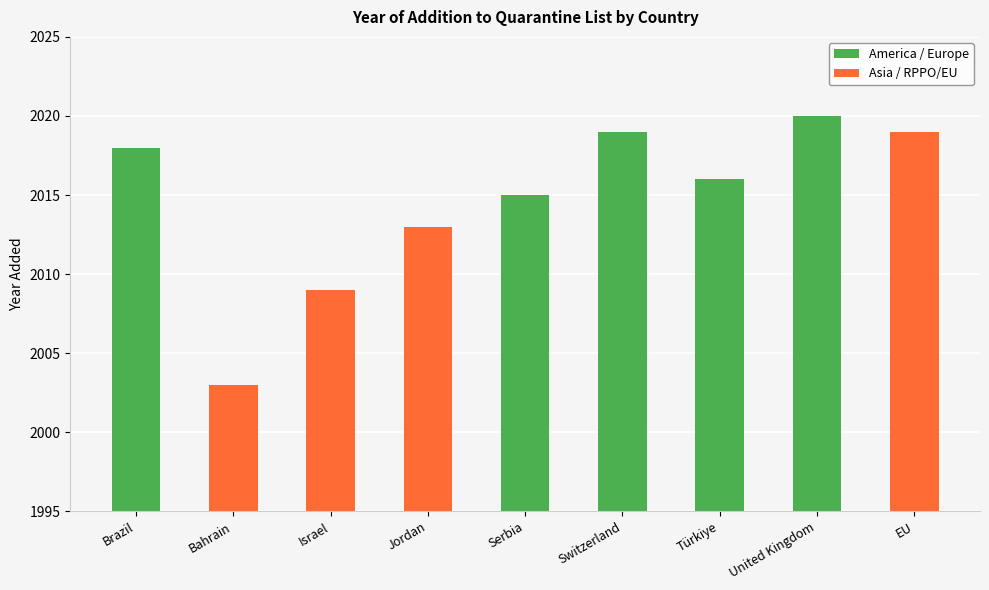

What is the average value?

2015